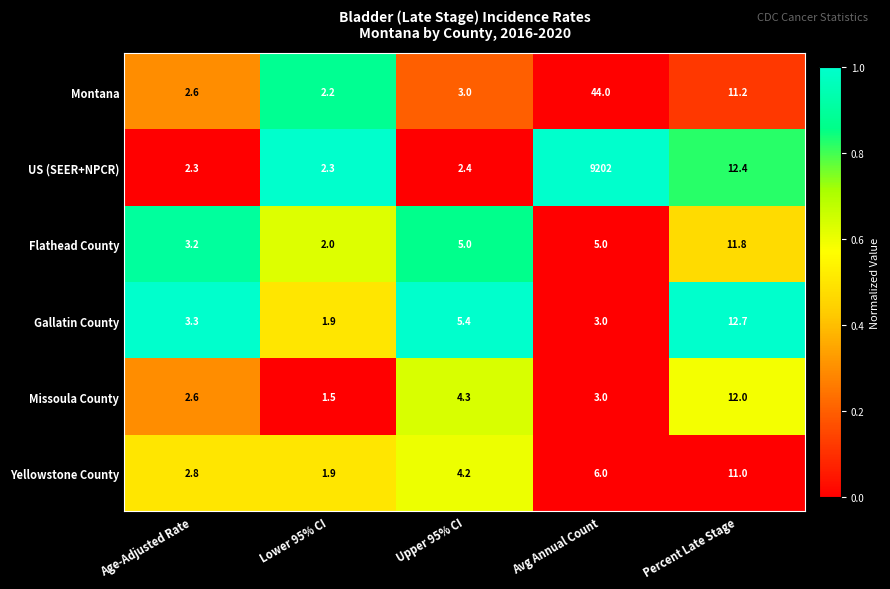

Rank the series by their maximum value, from lowest to highest.

Yellowstone County, Flathead County, Missoula County, Gallatin County, Montana, US (SEER+NPCR)